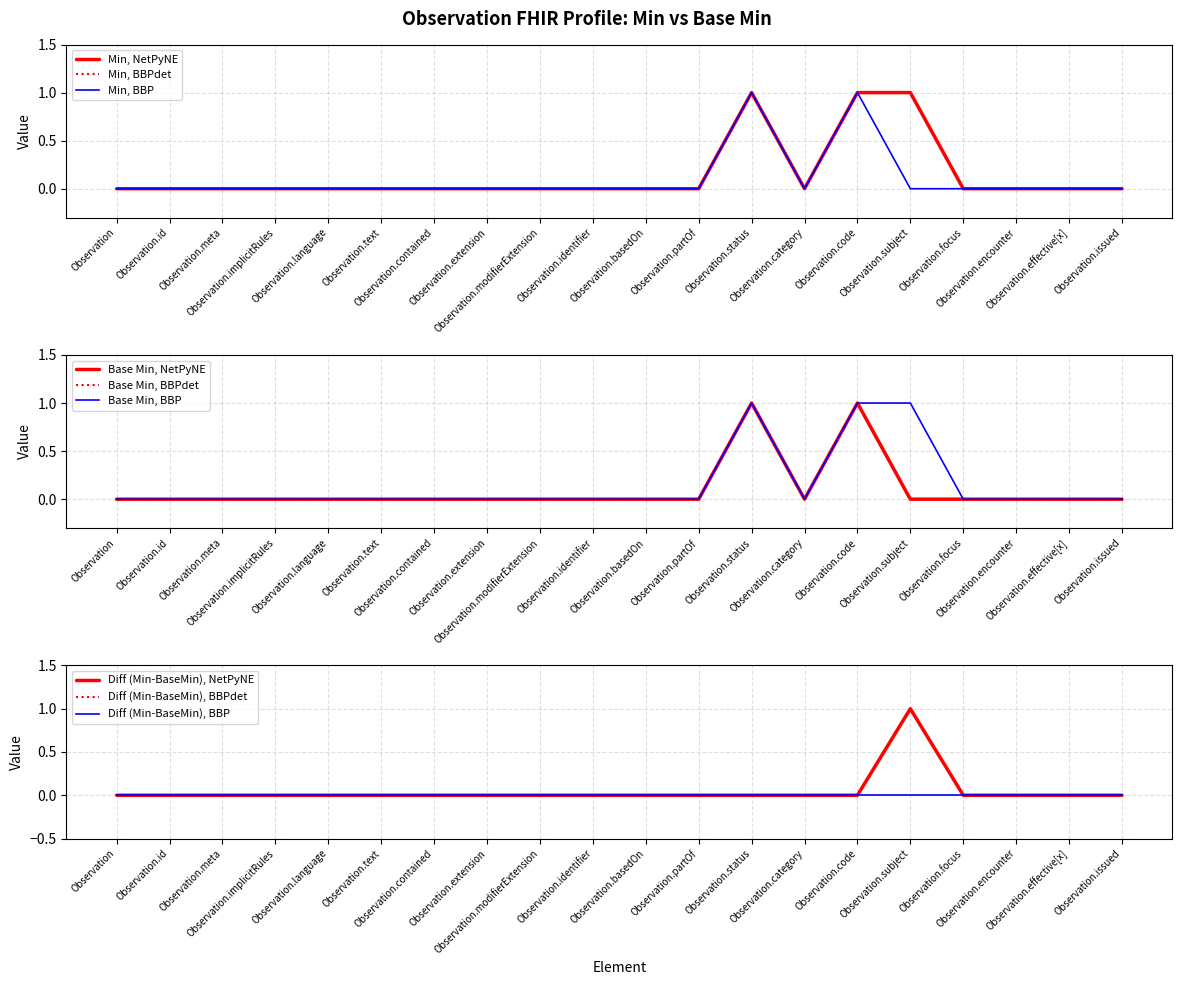

Does the chart display data point markers on the line(s)?

No